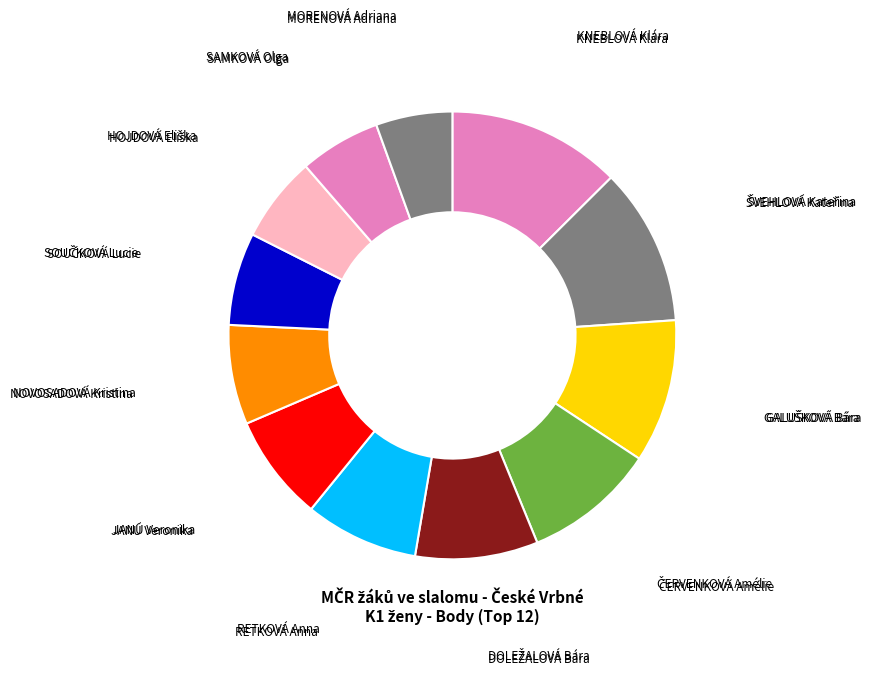

Which slice is the largest?

KNEBLOVÁ Klára